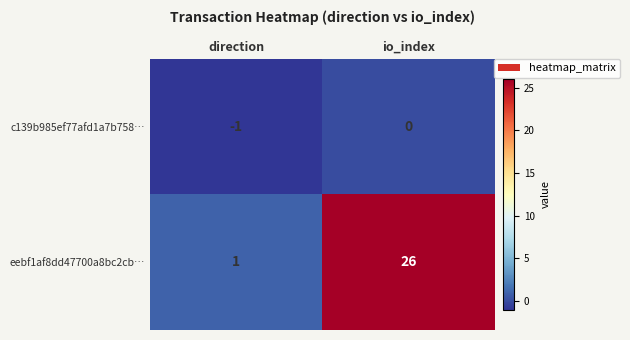

At which label does eebf1af8dd47700a8bc2cb… reach its minimum?

direction